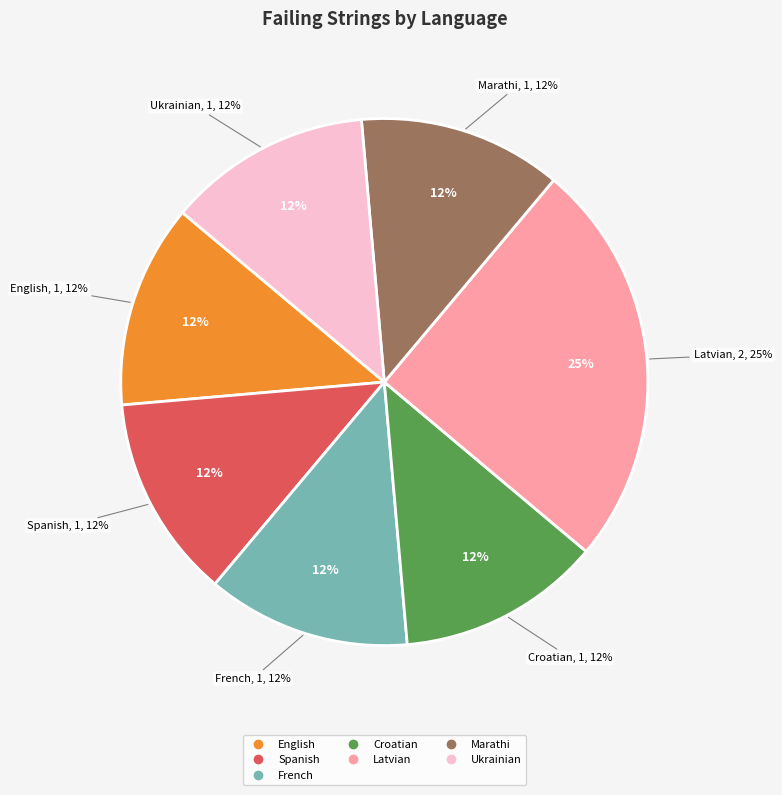

What is the largest slice in the pie chart?

Latvian